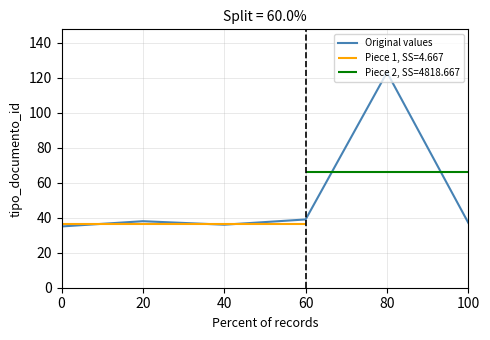

List the labels in order of value, largest first.

80, 60, 20, 100, 40, 0